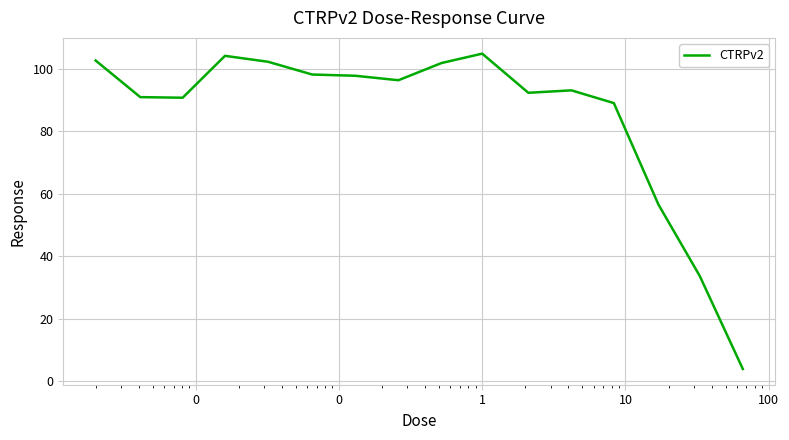

How many lines are shown in the chart?

1